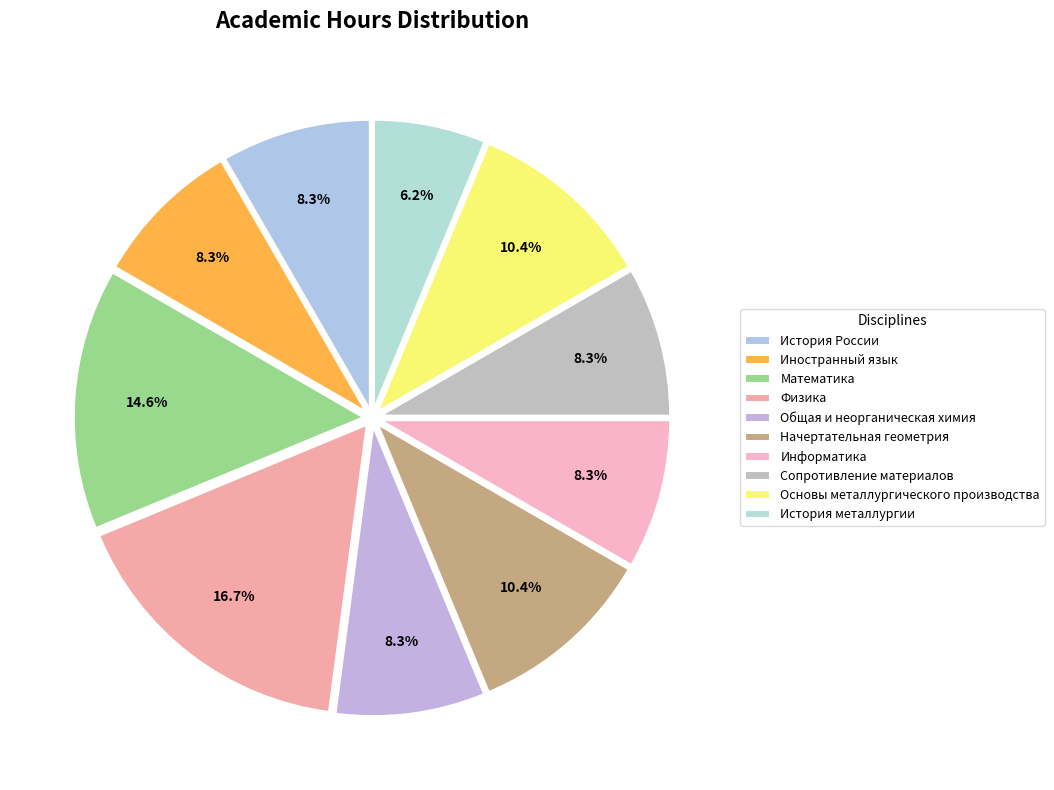

To the nearest percent, what percentage of the pie is Начертательная геометрия?

10%